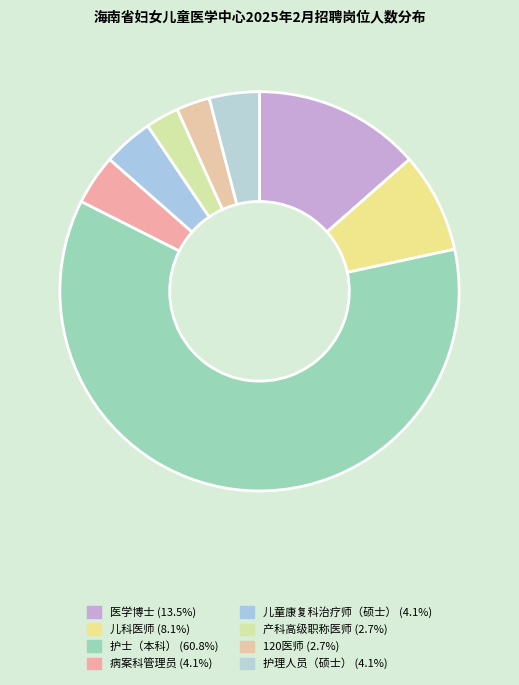

How many segments does this pie chart have?

8